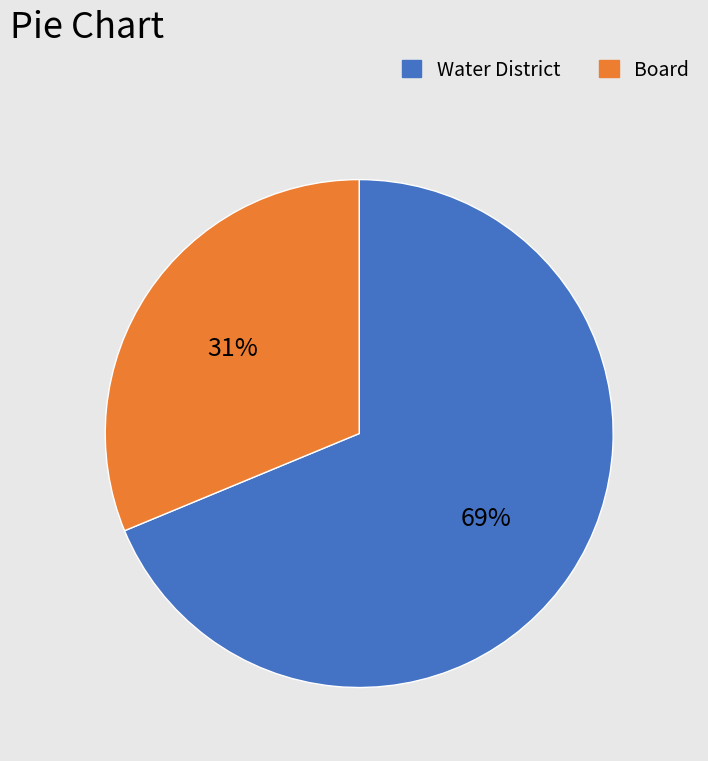

How many segments does this pie chart have?

2